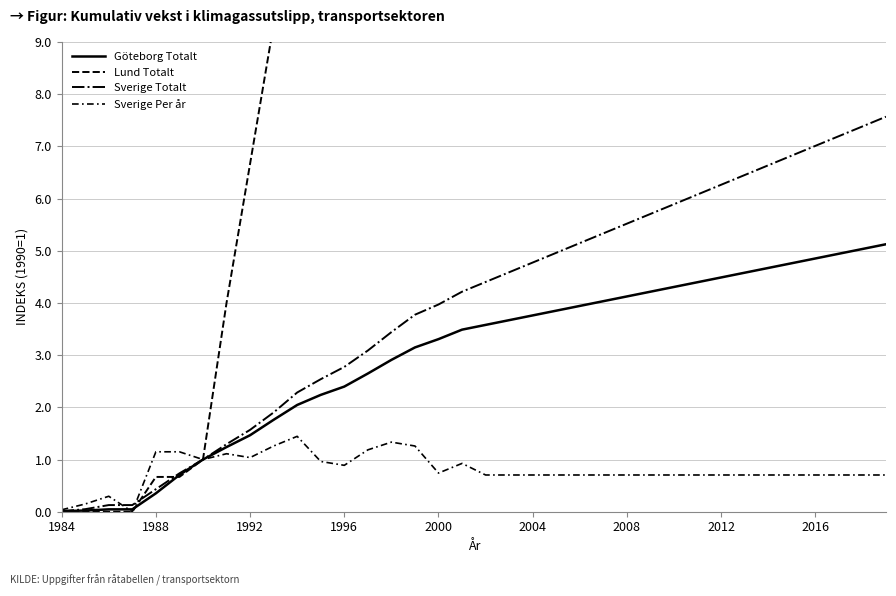

Count the number of data series in this chart.

4